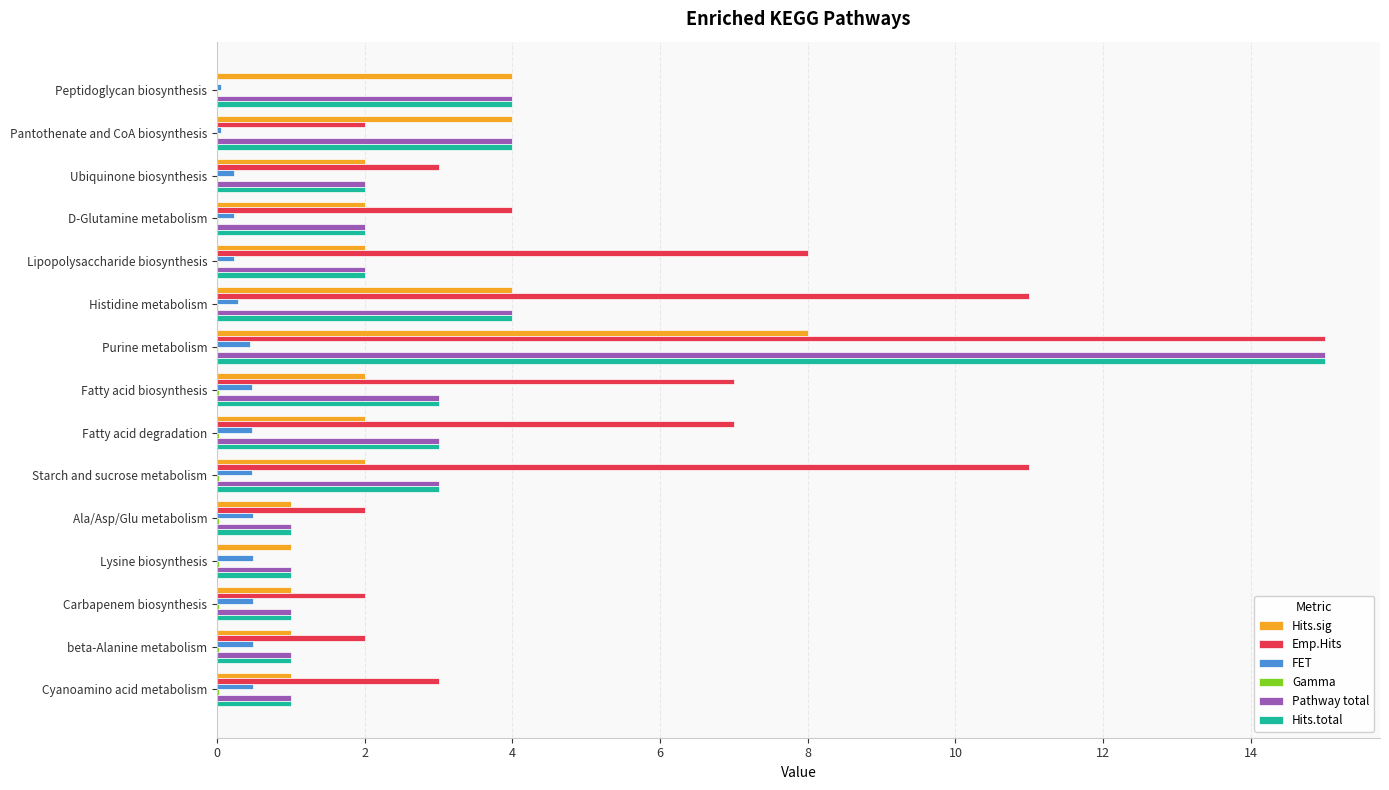

What is the highest value of the Pathway total series?

15.0